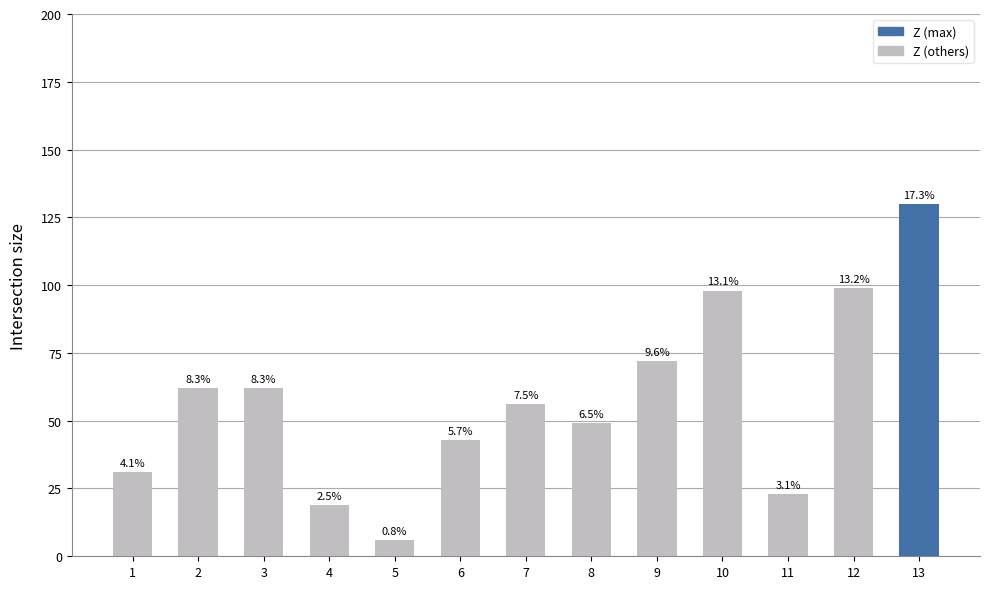

Reading left to right, what are all the values shown in this chart?

31	62	62	19	6	43	56	49	72	98	23	99	130